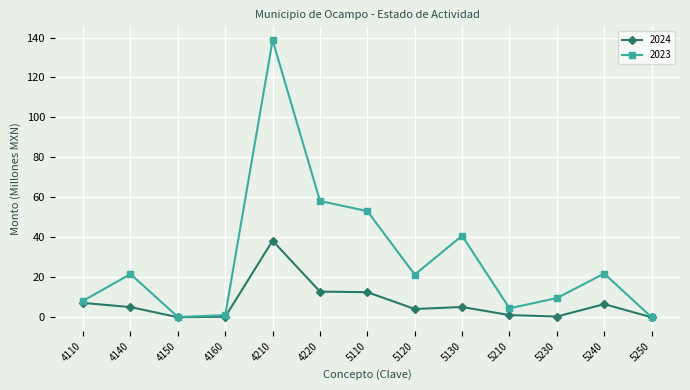

Which series has the widest spread of values?

2023